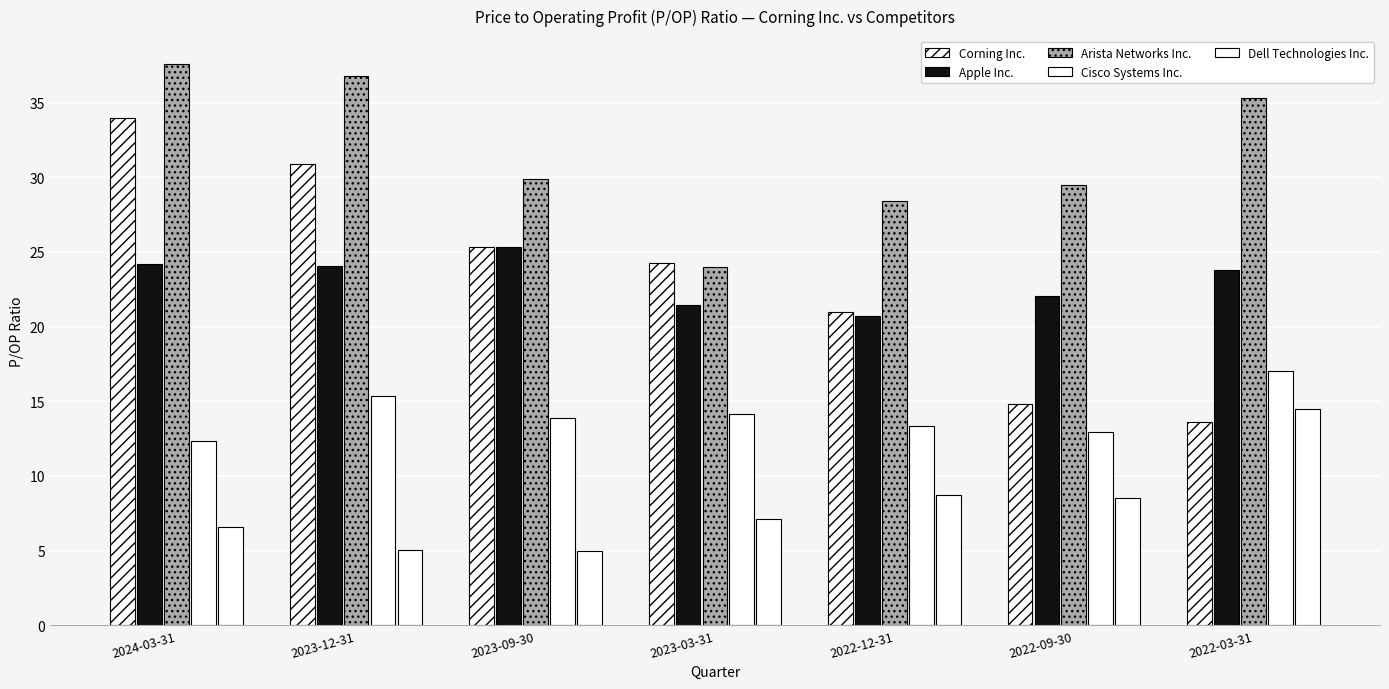

Which series has the largest range (max minus min)?

Corning Inc.